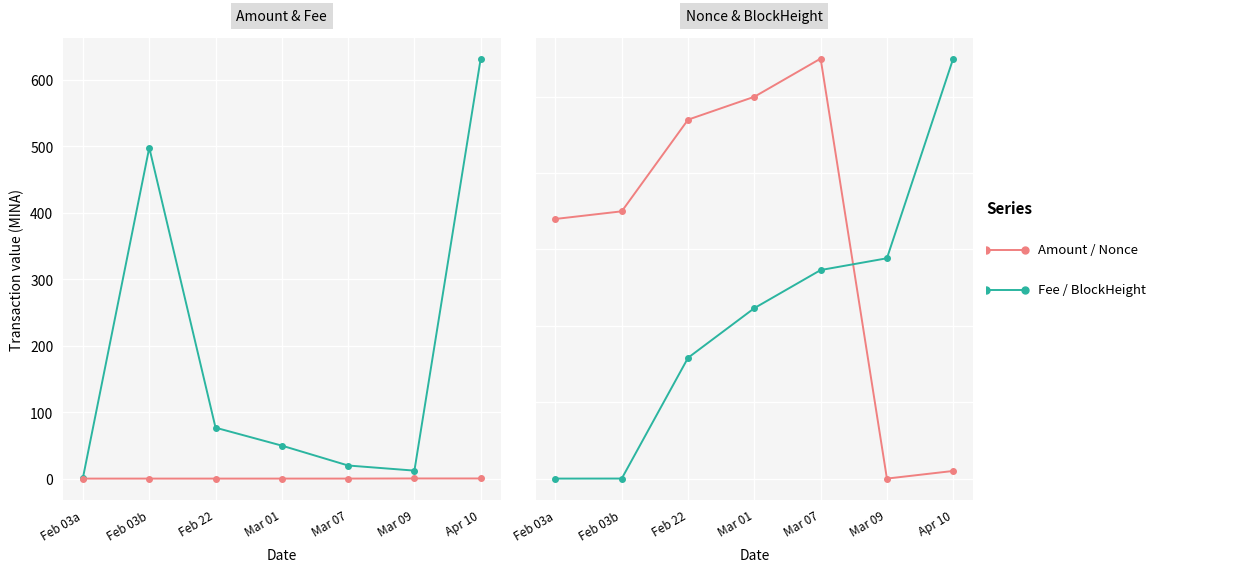

At which label is Fee closest to 0?

Feb 03a